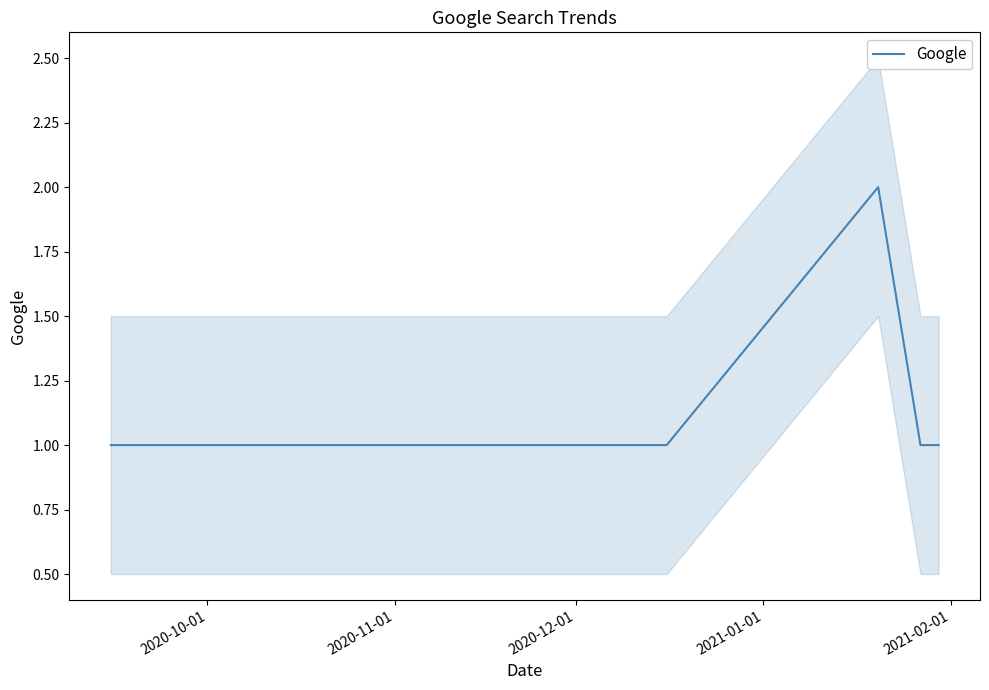

True or false: the data shows 0 at 2020-10-01.

False